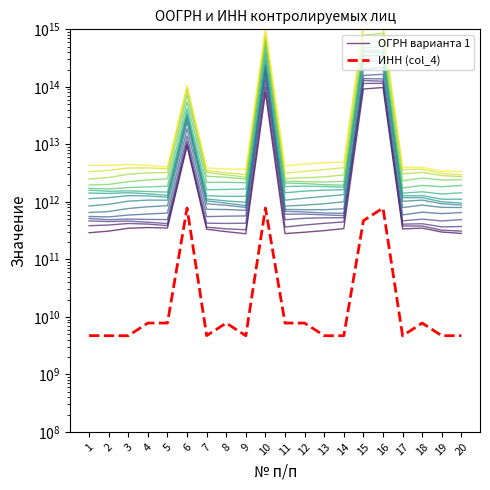

Rank the series at 10 from lowest to highest value.

ИНН (col_4), ОГРН варианта 1